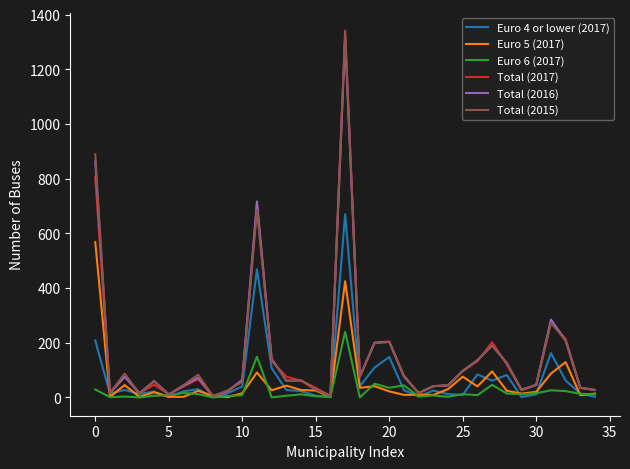

Count the number of categories in the chart.

35